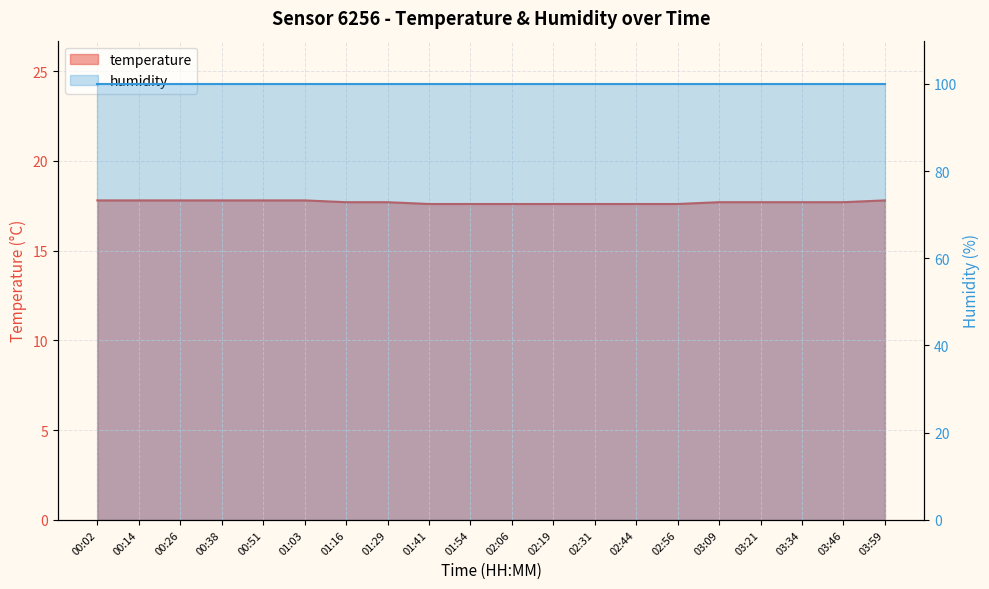

At which category does the chart reach its minimum across all series?

01:41